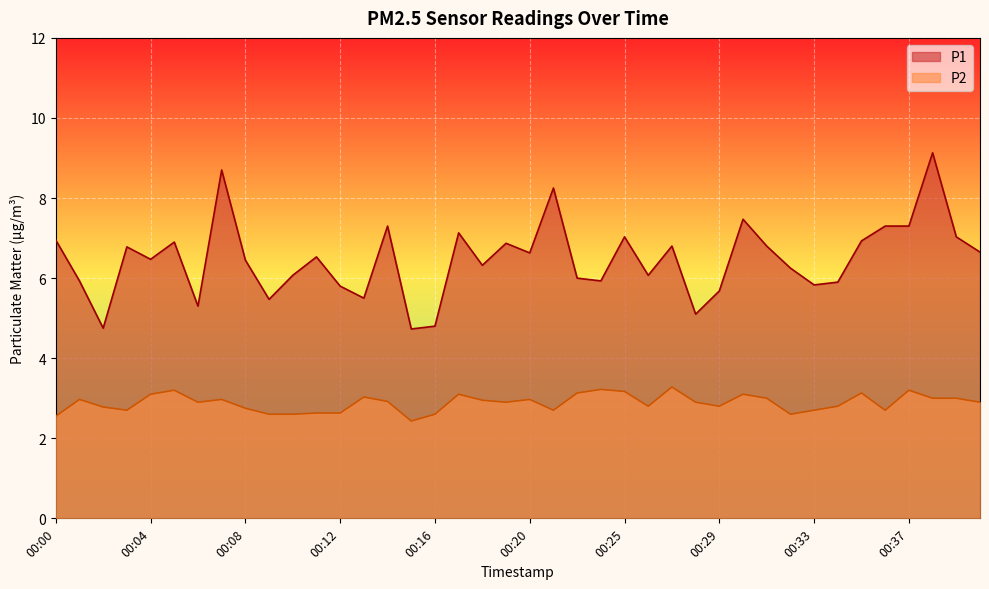

What is the minimum value shown in the chart?

2.4